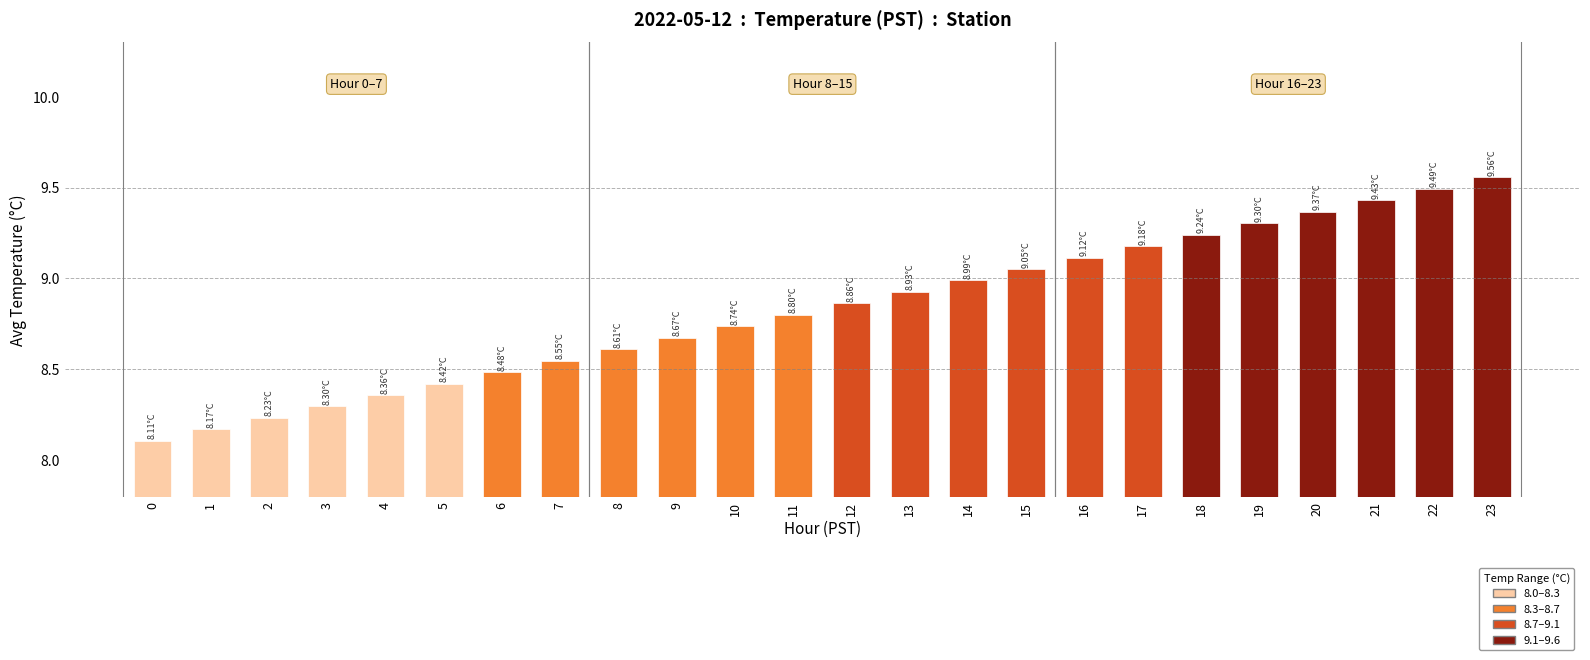

Which has a higher value, 23 or 22?

23